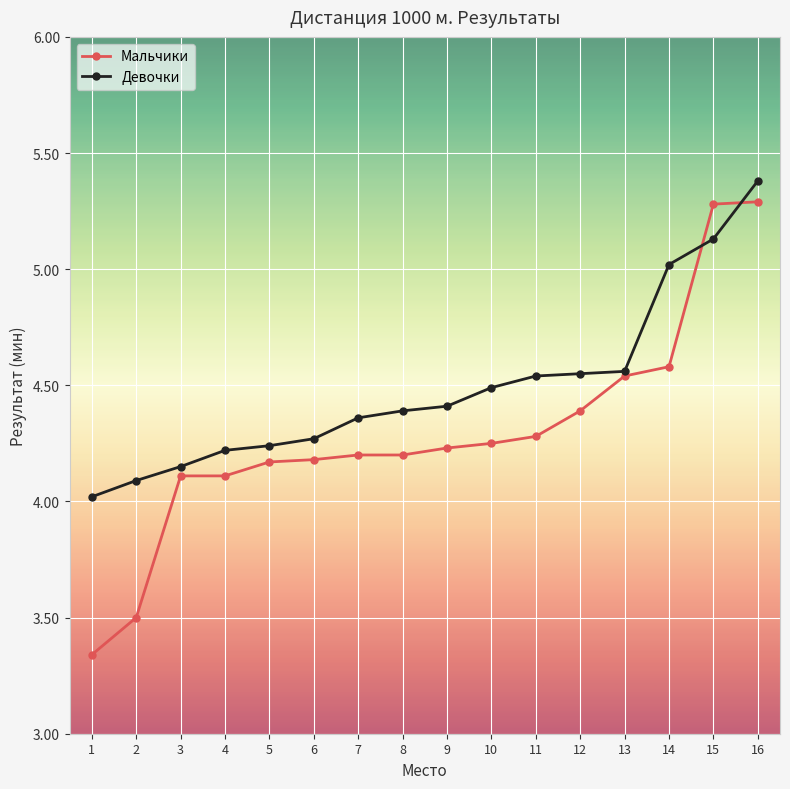

Rank the series by their average value, from lowest to highest.

Мальчики, Девочки